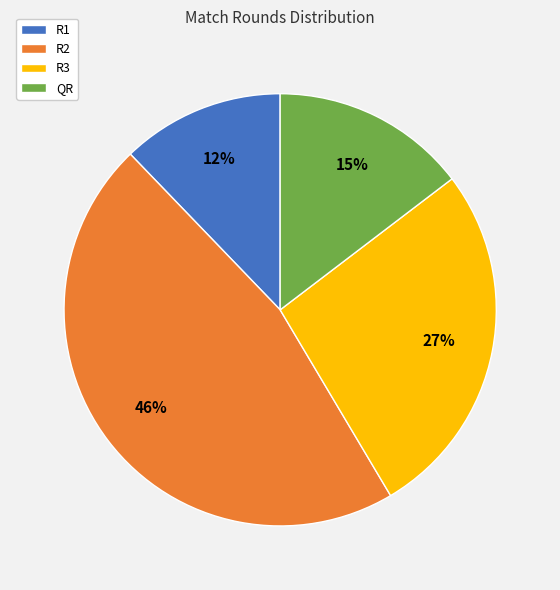

To the nearest percent, what is the average slice percentage?

25%